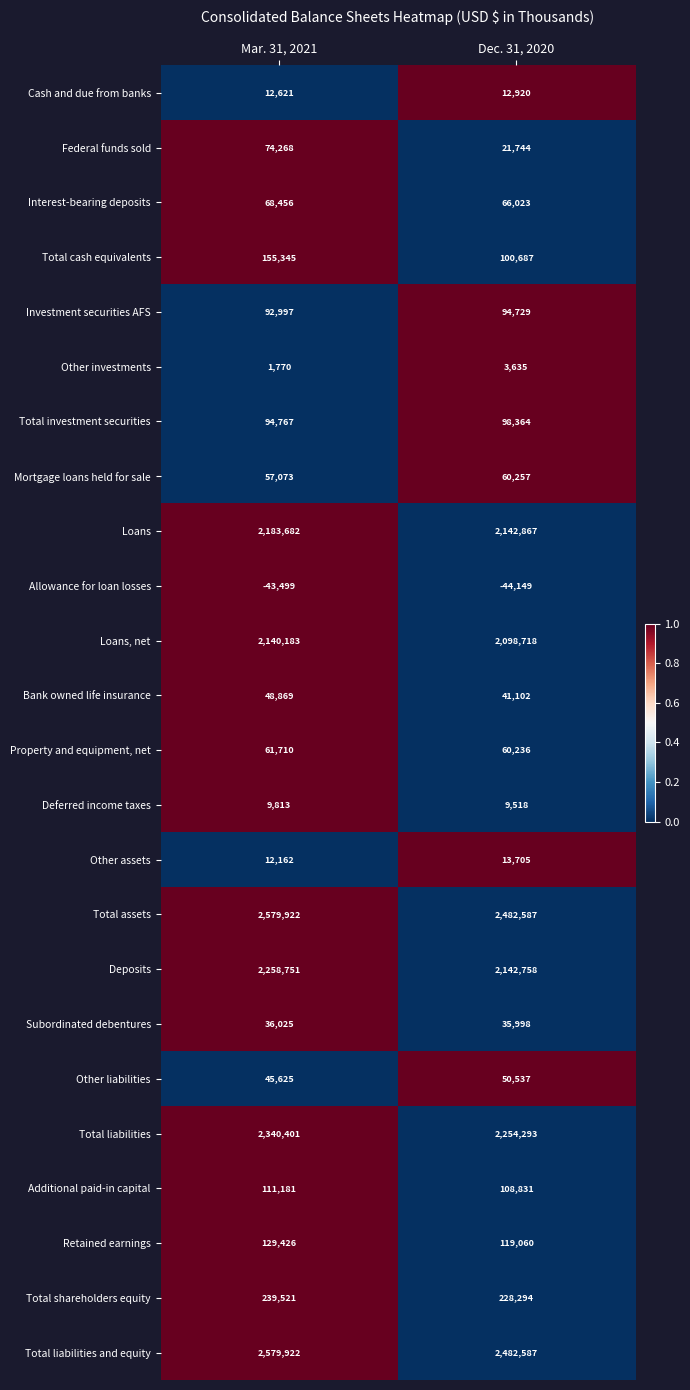

Which category has the lowest value across all series?

Dec. 31, 2020